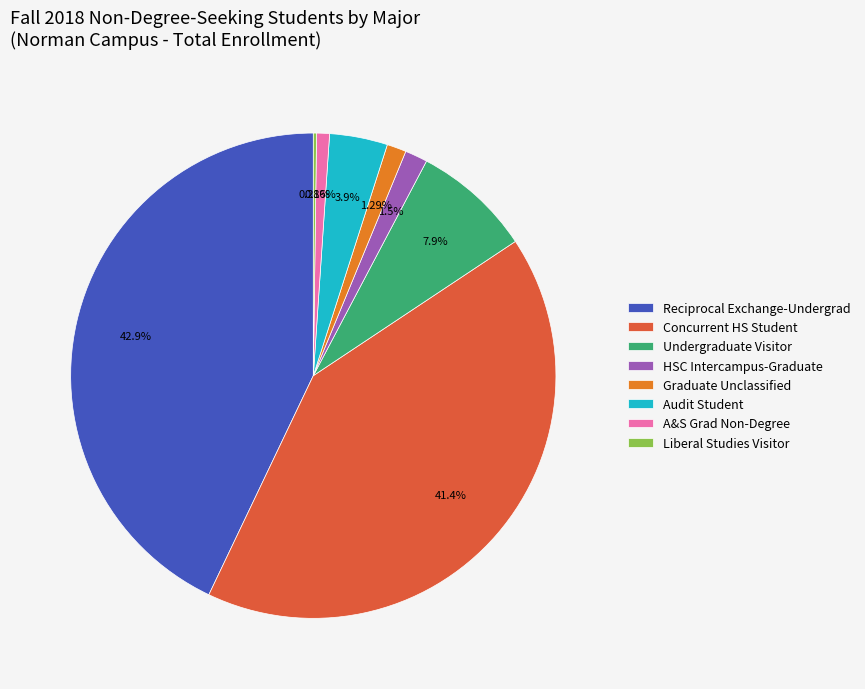

Which category has the biggest portion of the pie?

Reciprocal Exchange-Undergrad